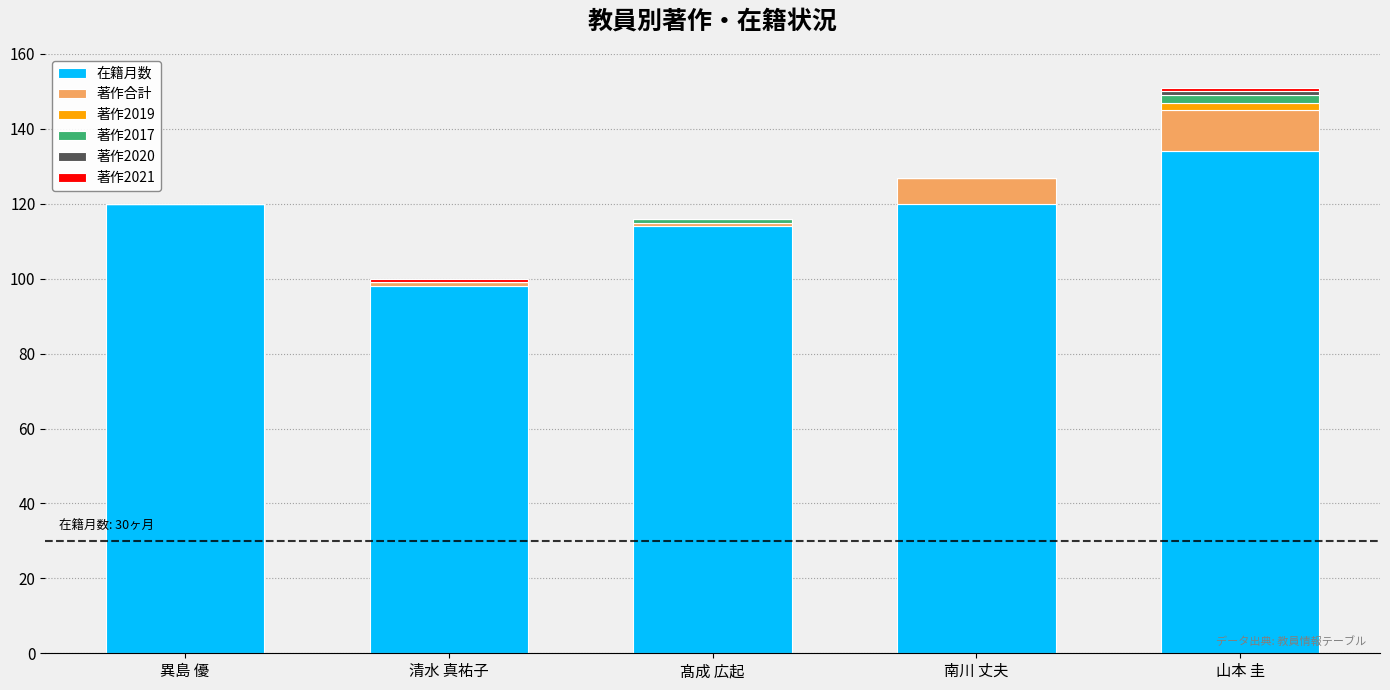

Count the number of data series in this chart.

6